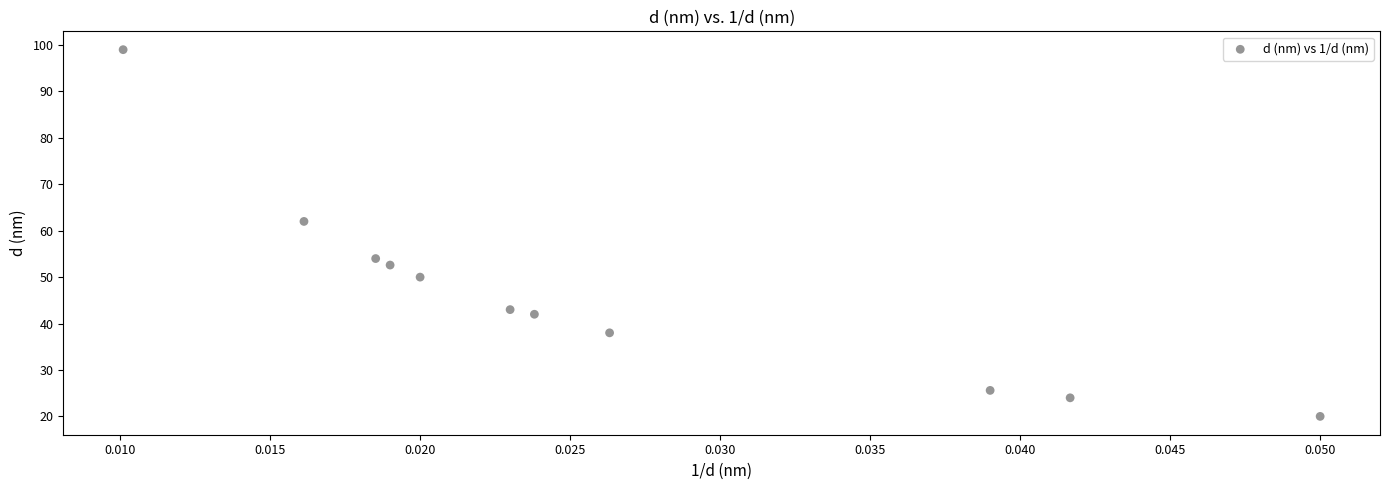

What Y value in the scatter plot is closest to 59?

62.0